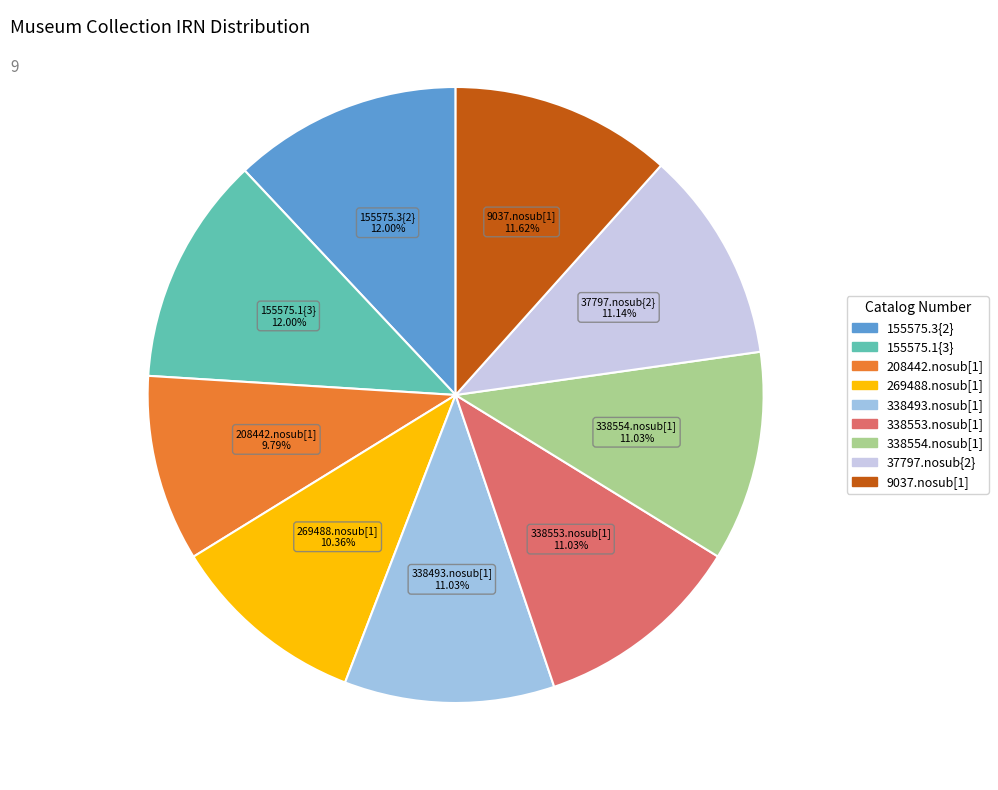

To the nearest percent, what is the combined percentage of 208442.nosub[1] and 155575.1{3}?

22%